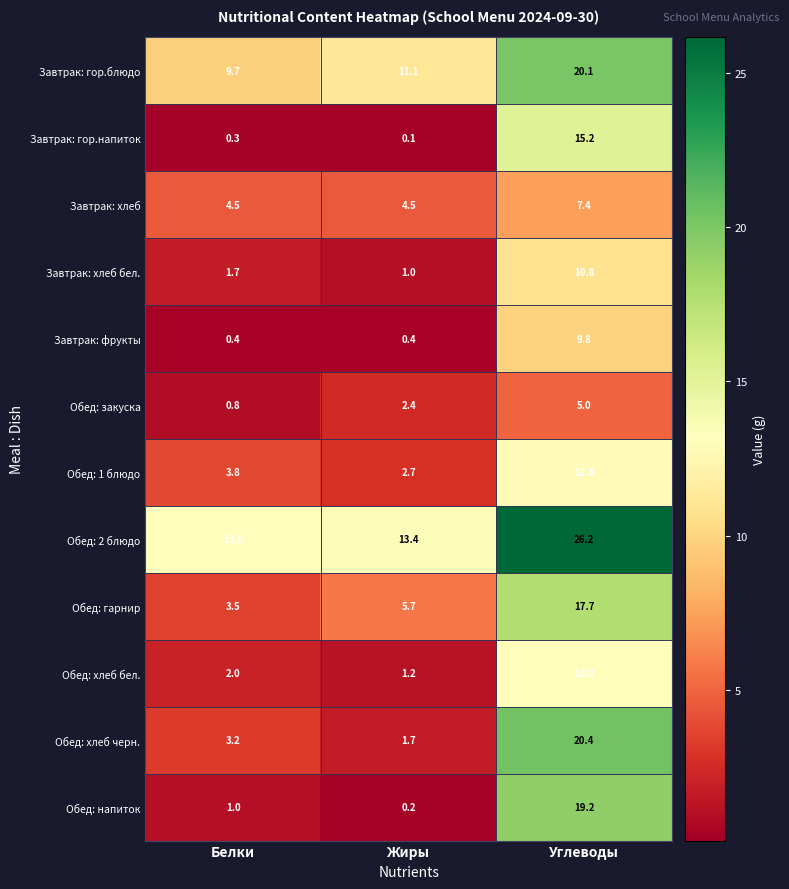

Which series has the largest range (max minus min)?

Обед: напиток